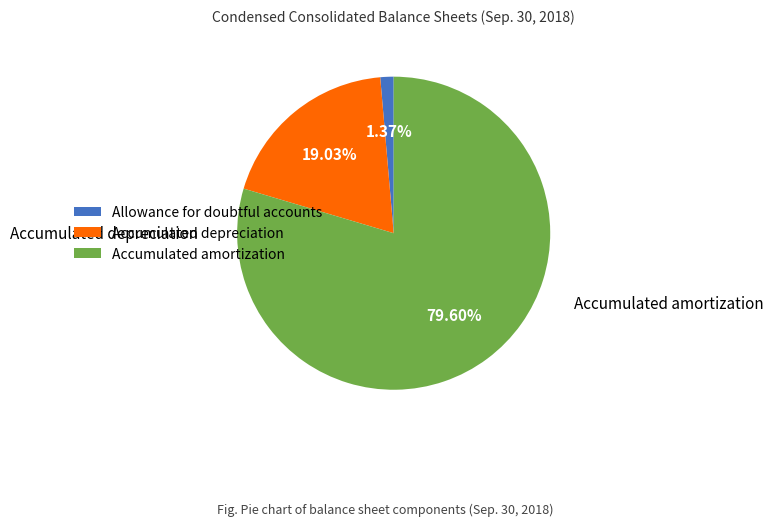

Does Accumulated amortization account for over 50% of the chart?

Yes